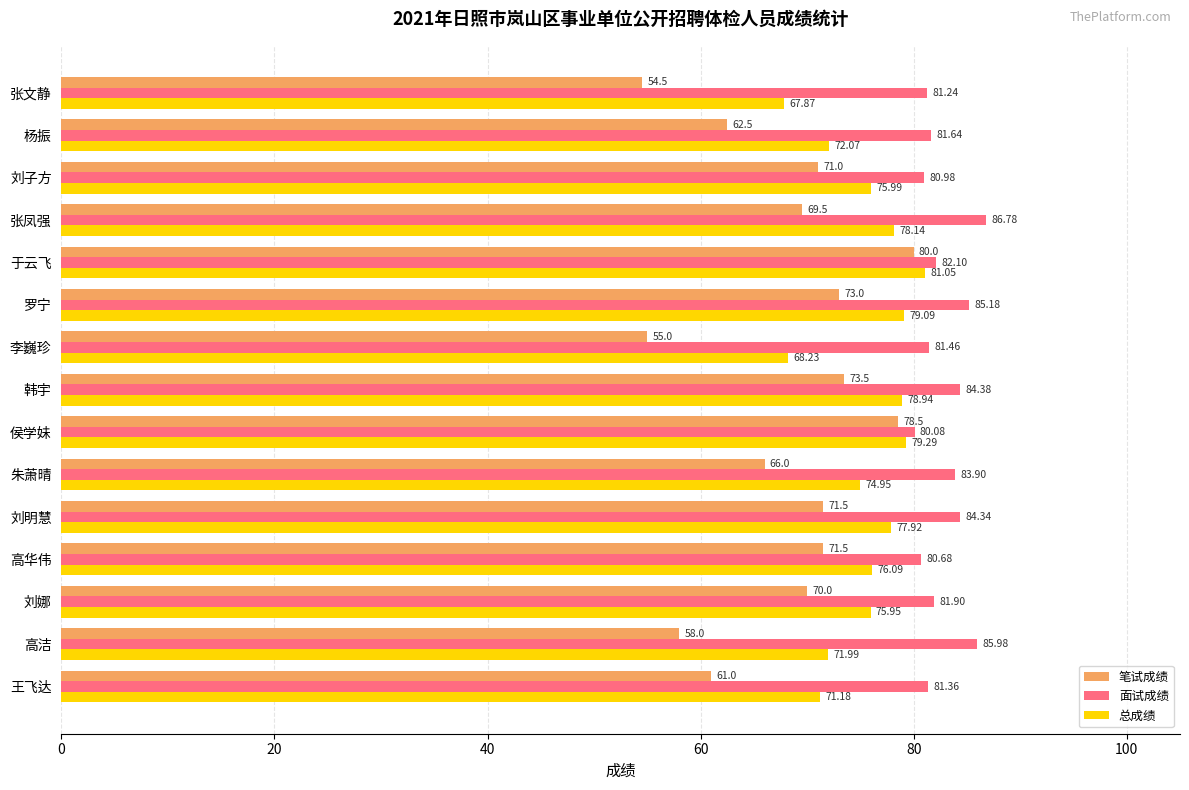

What is the difference between the second highest and minimum values in the 面试成绩 series?

5.9